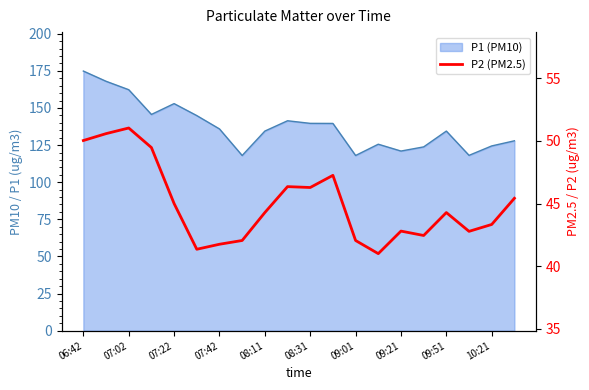

What is the change in value from 11 to 16?

-3.0